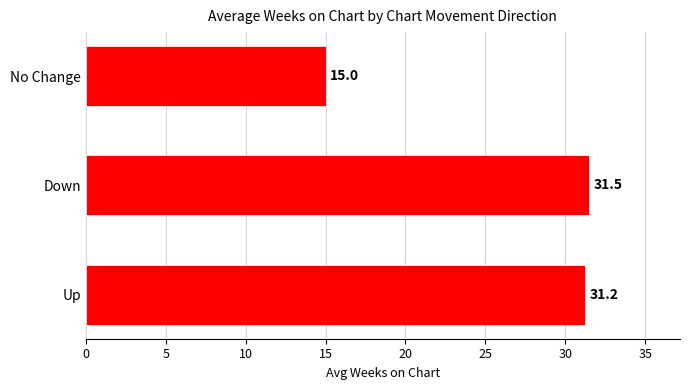

The value at Down is 56.6. True or false?

False